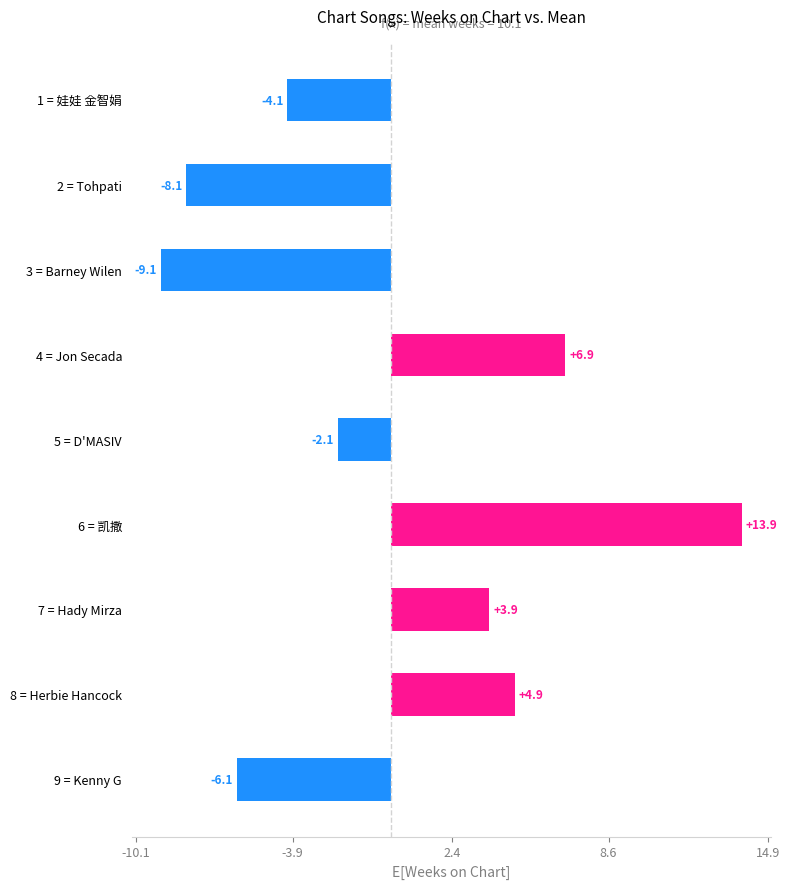

What is the change in value from 1 = 娃娃 金智娟 to 4 = Jon Secada?

+11.0